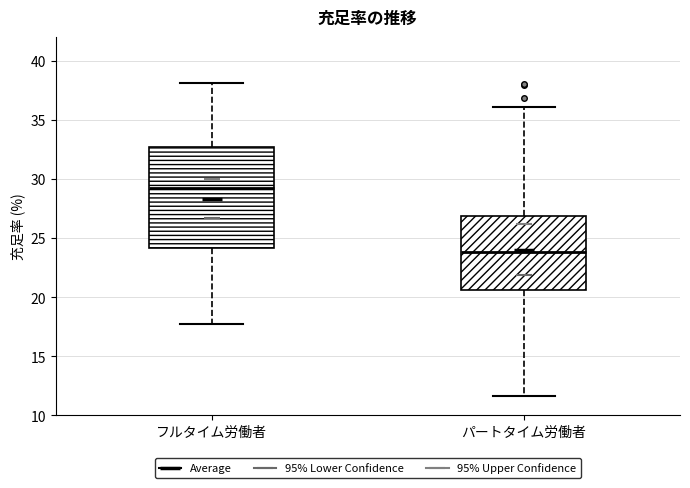

Which box has the lowest median line?

パートタイム労働者